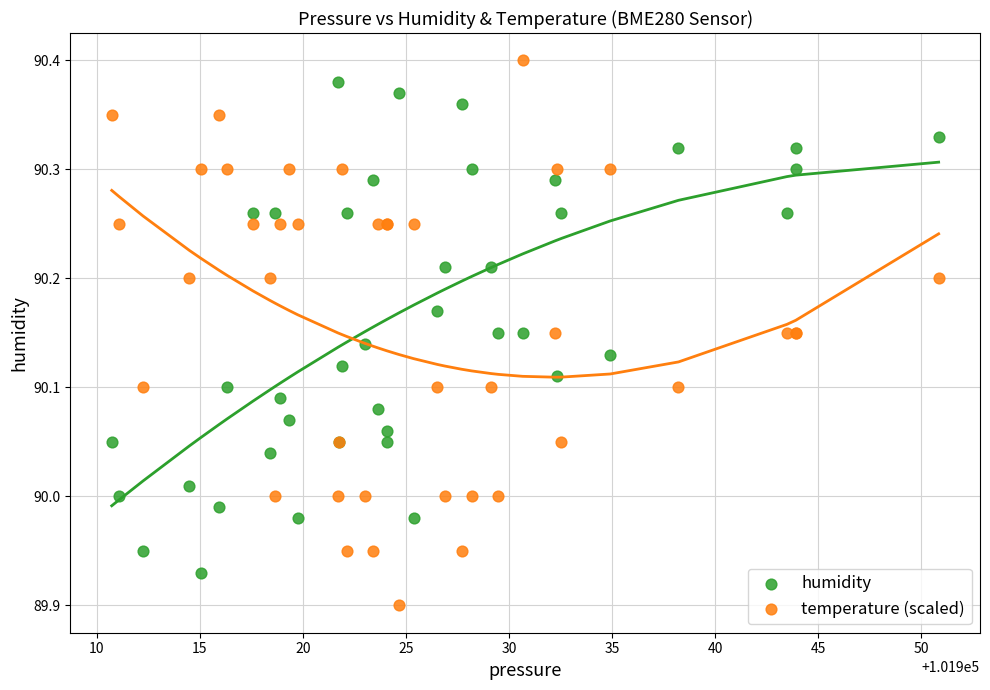

Which series has the widest spread of Y values?

temperature (scaled)